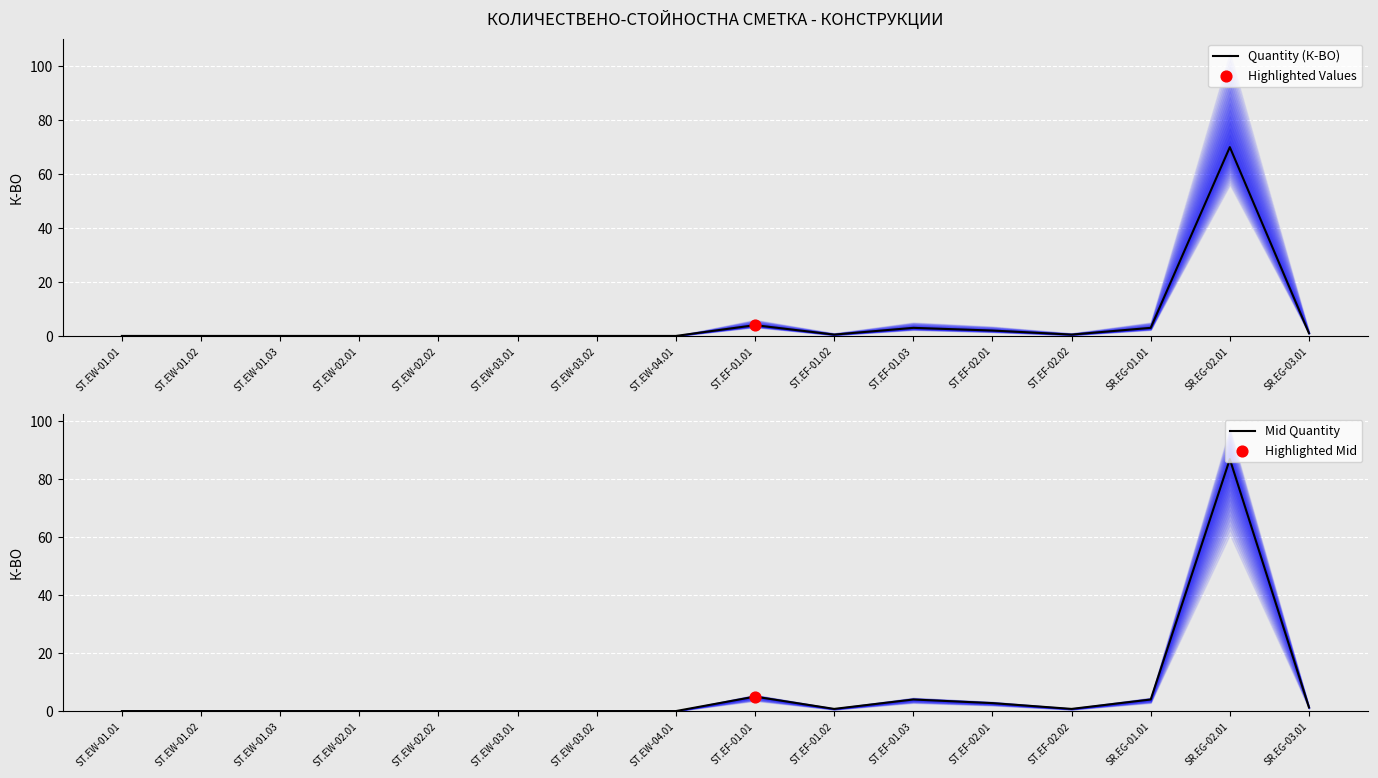

Which series has the largest Y range (max minus min)?

Mid Quantity